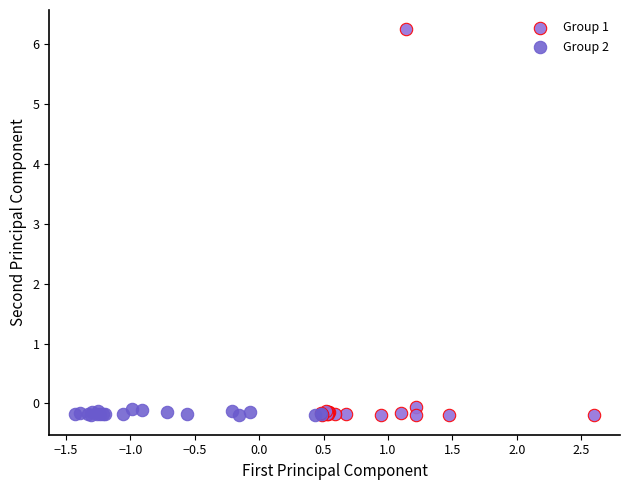

What are all the series names shown in the legend?

Group 1, Group 2